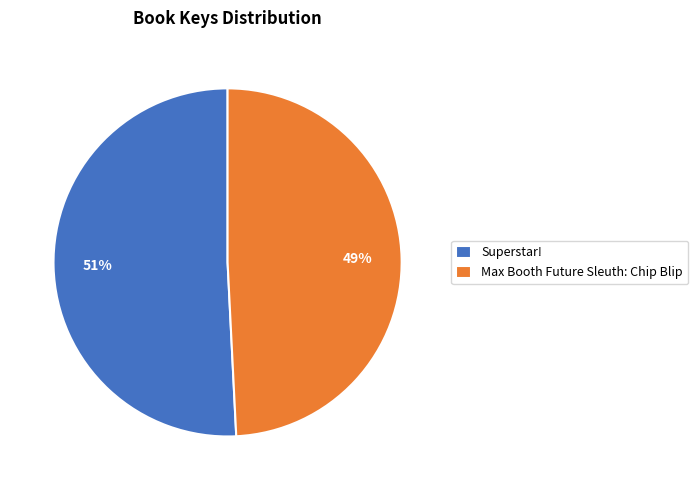

Between Max Booth Future Sleuth: Chip Blip and Superstar!, which is larger?

Superstar!